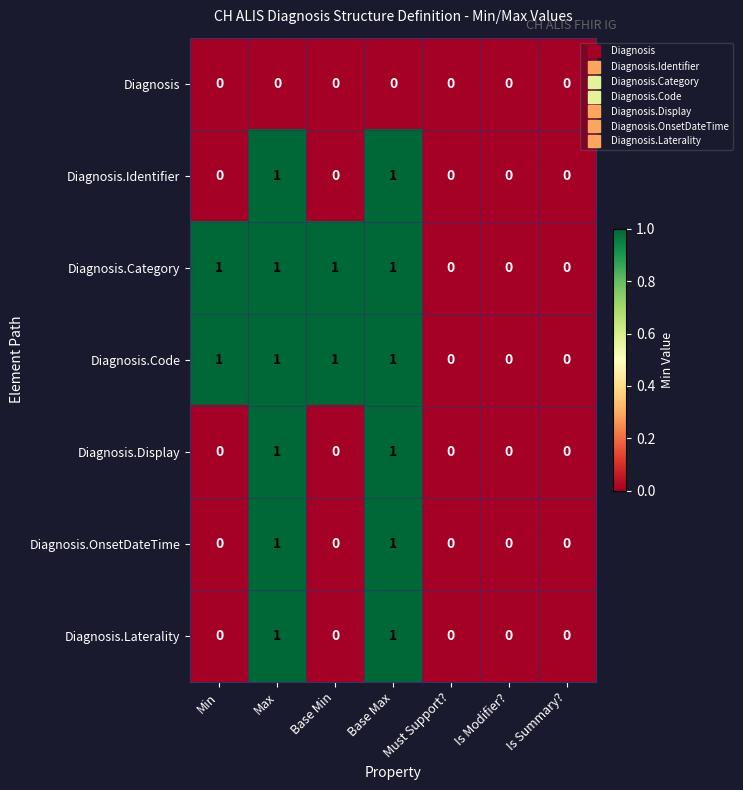

True or false: Diagnosis.OnsetDateTime has a value of 0 at Base Min.

True